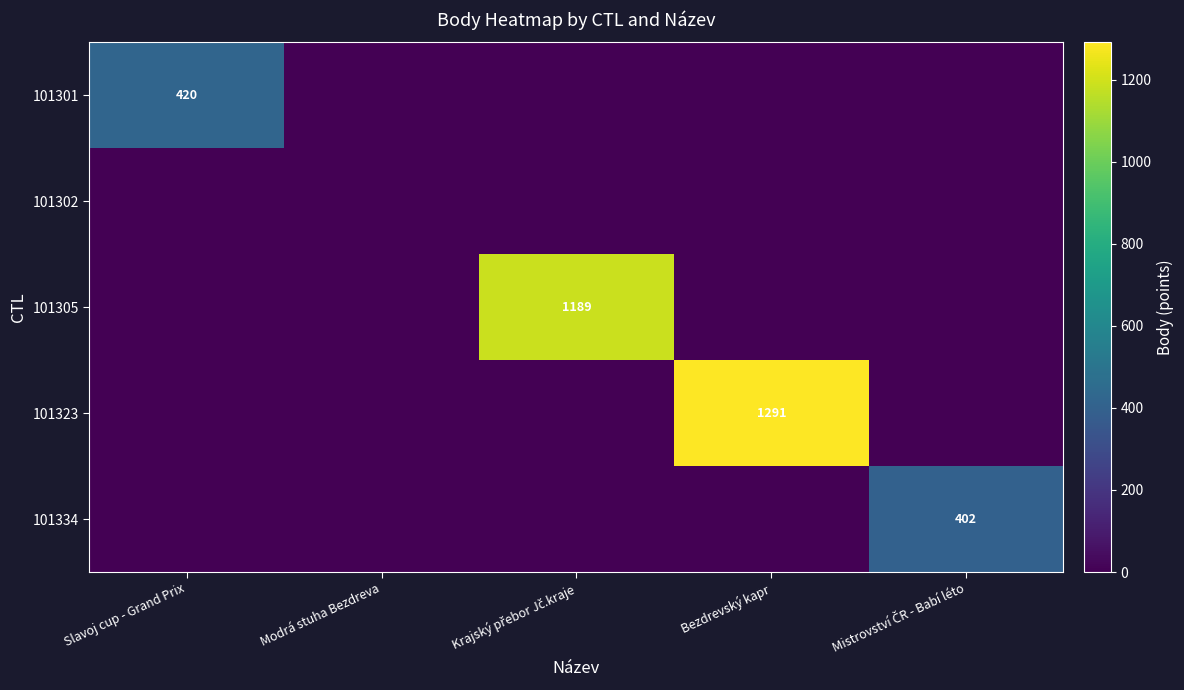

Is the value of 101302 at Modrá stuha Bezdreva greater than the value of 101334 at Krajský přebor Jč.kraje?

No